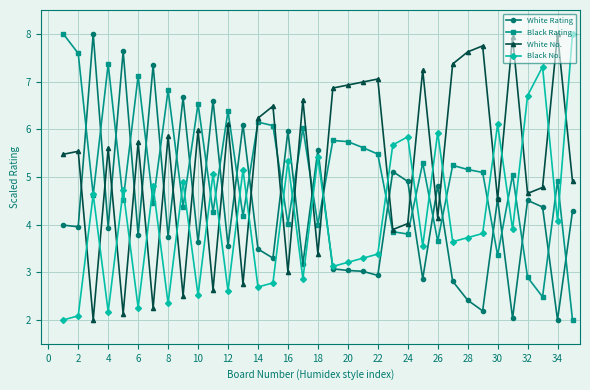

What is the value of the White Rating point at the 17th from the left?

3.2